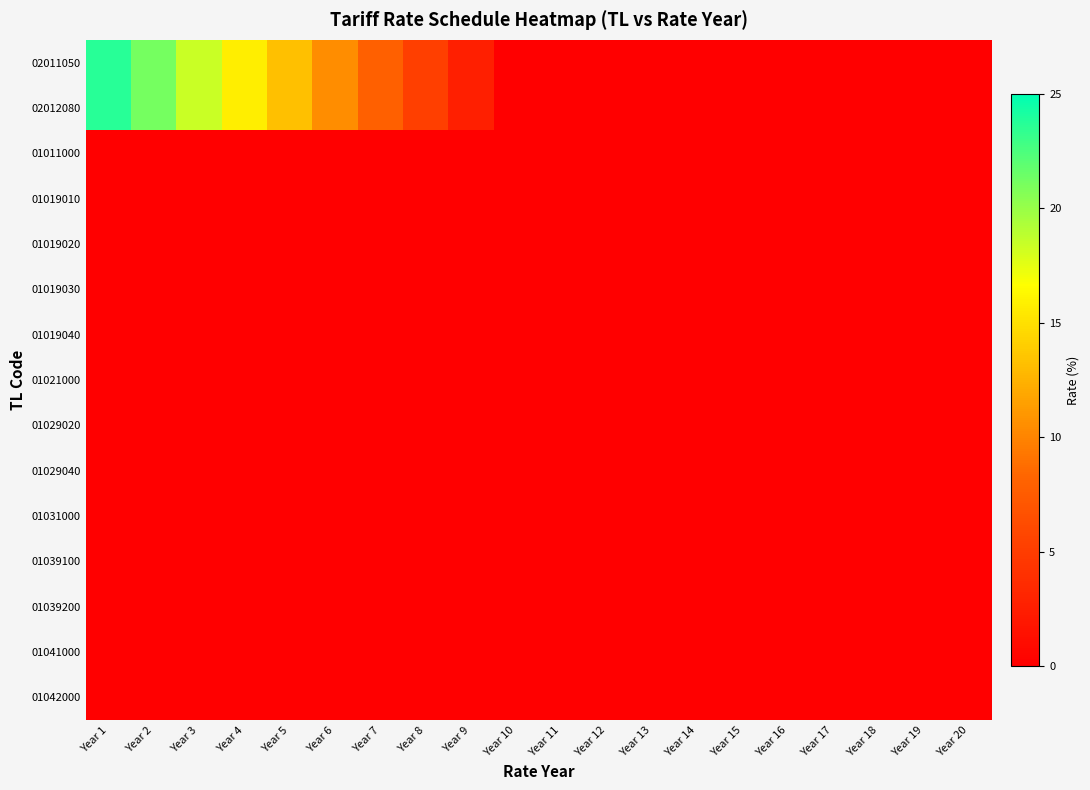

Which category has the highest value across all series?

Year 1